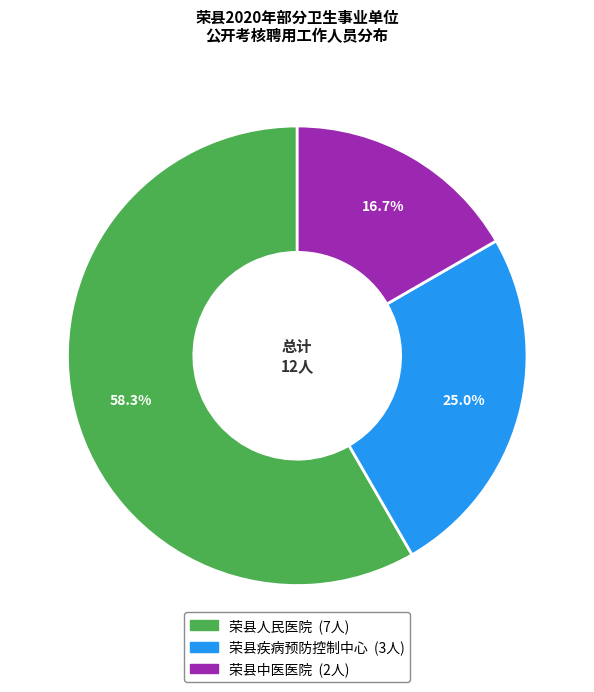

Rank the categories by value from lowest to highest.

荣县中医医院, 荣县疾病预防控制中心, 荣县人民医院